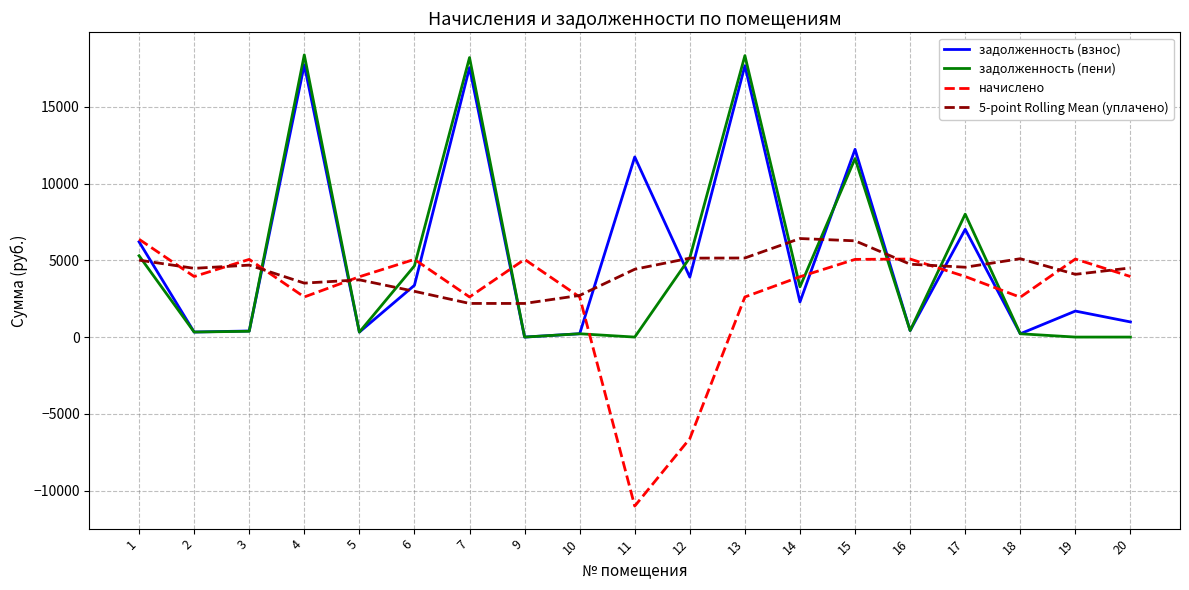

At 17, list the series in order from smallest to largest.

начислено, 5-point Rolling Mean (уплачено), задолженность (взнос), задолженность (пени)